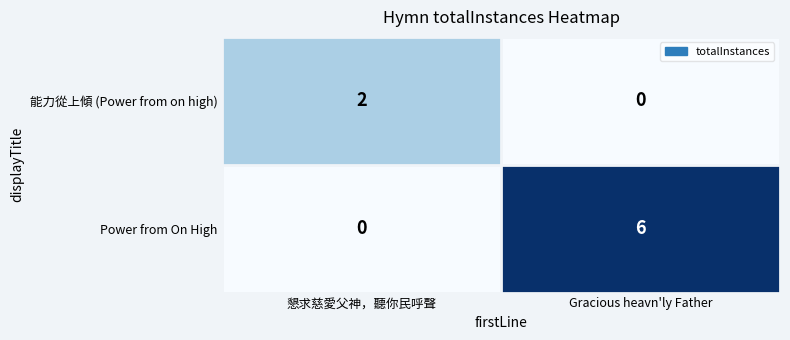

What is the difference between the maximum and minimum values in the Power from On High series?

6